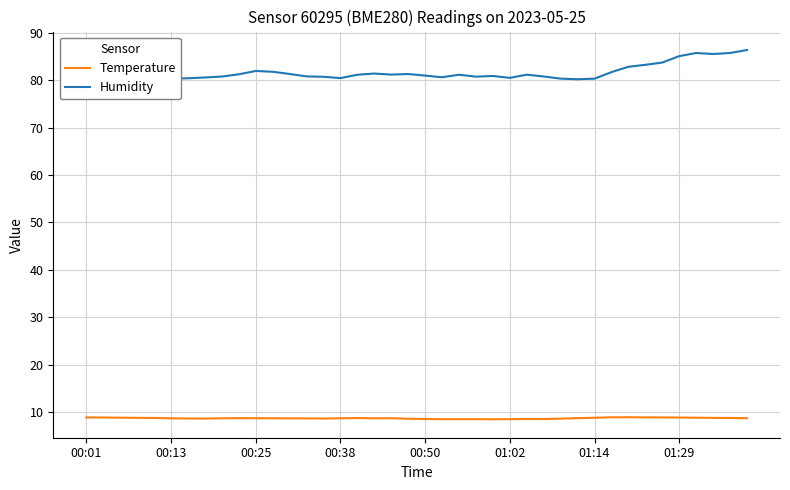

In Temperature, how many points are lower than both neighbors (excluding endpoints)?

5